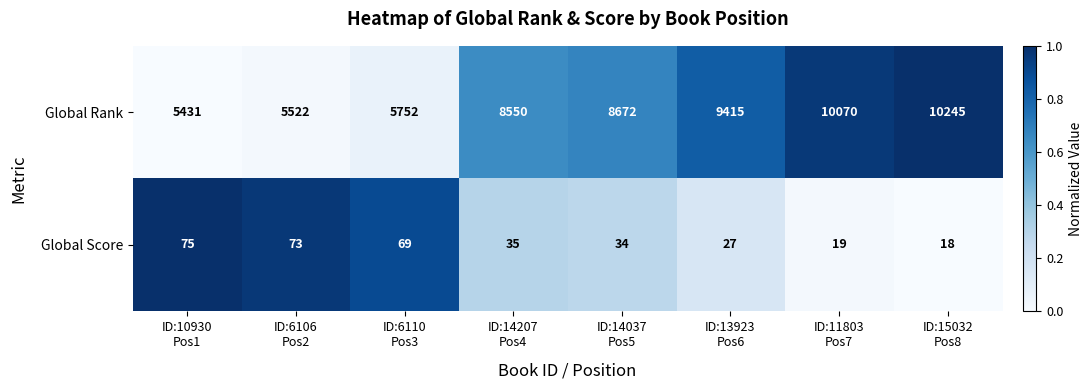

Which label corresponds to the smallest value in the chart?

ID:15032
Pos8